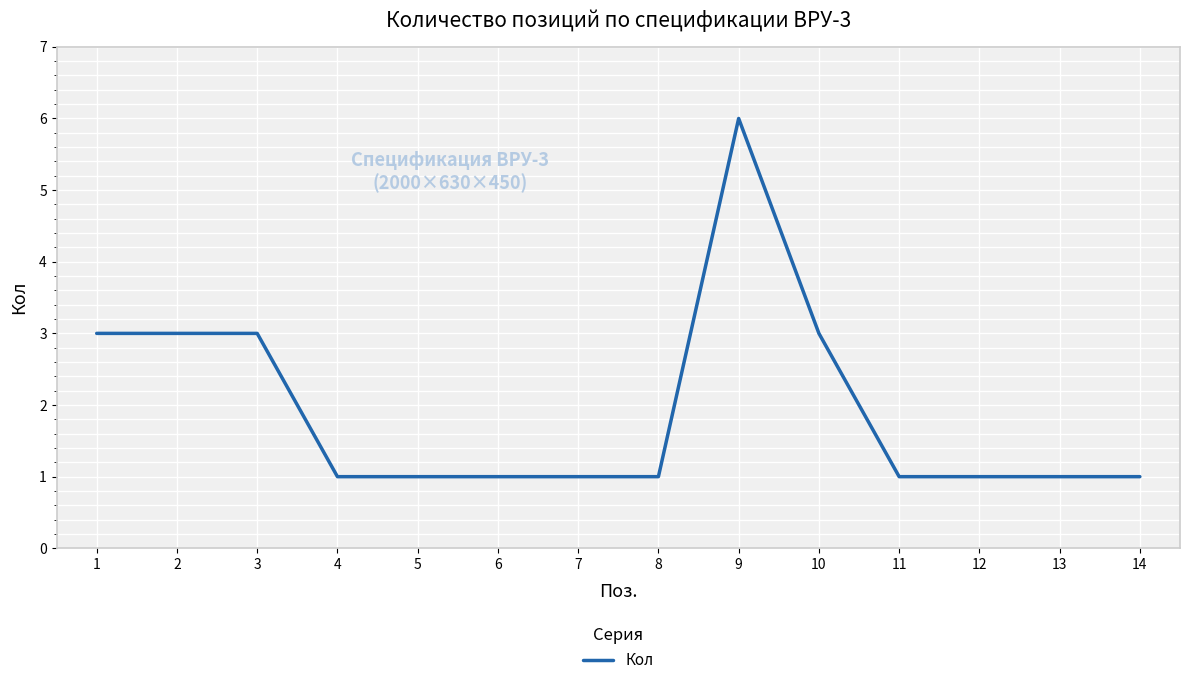

What is the change in value from 5 to 10?

+2